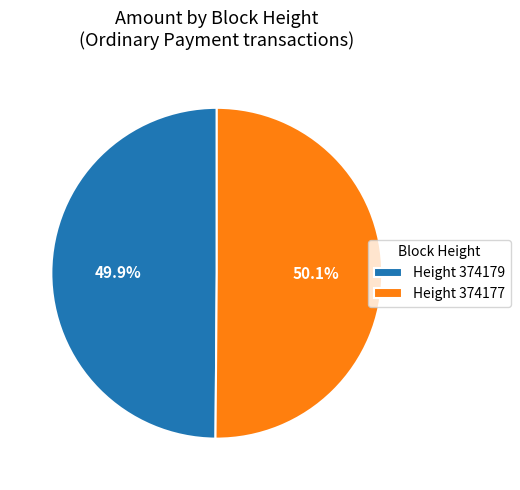

Is there any slice that represents more than half of the pie?

Yes